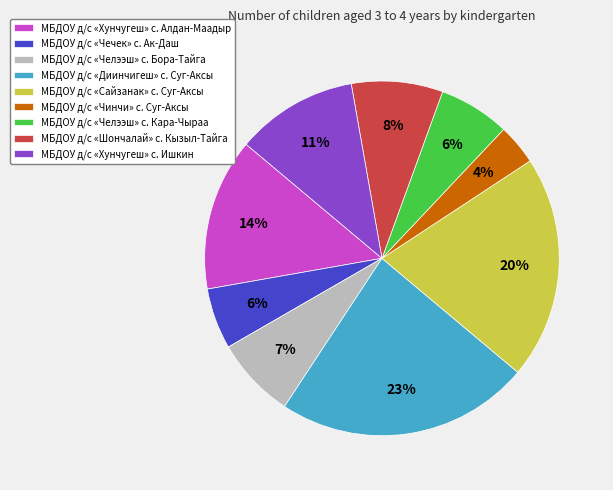

To the nearest percent, what is the difference between the largest and smallest slice percentages?

19%